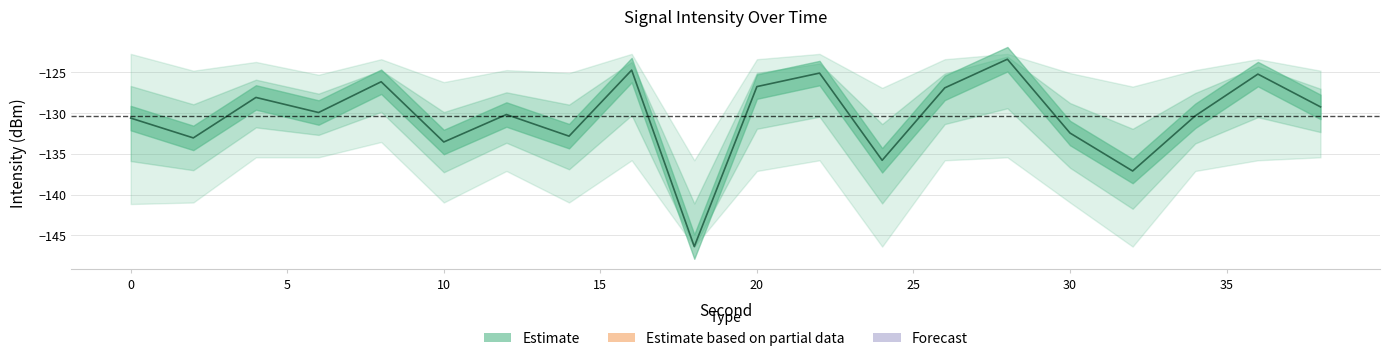

How many data points in intensity_upper are less than -124?

11